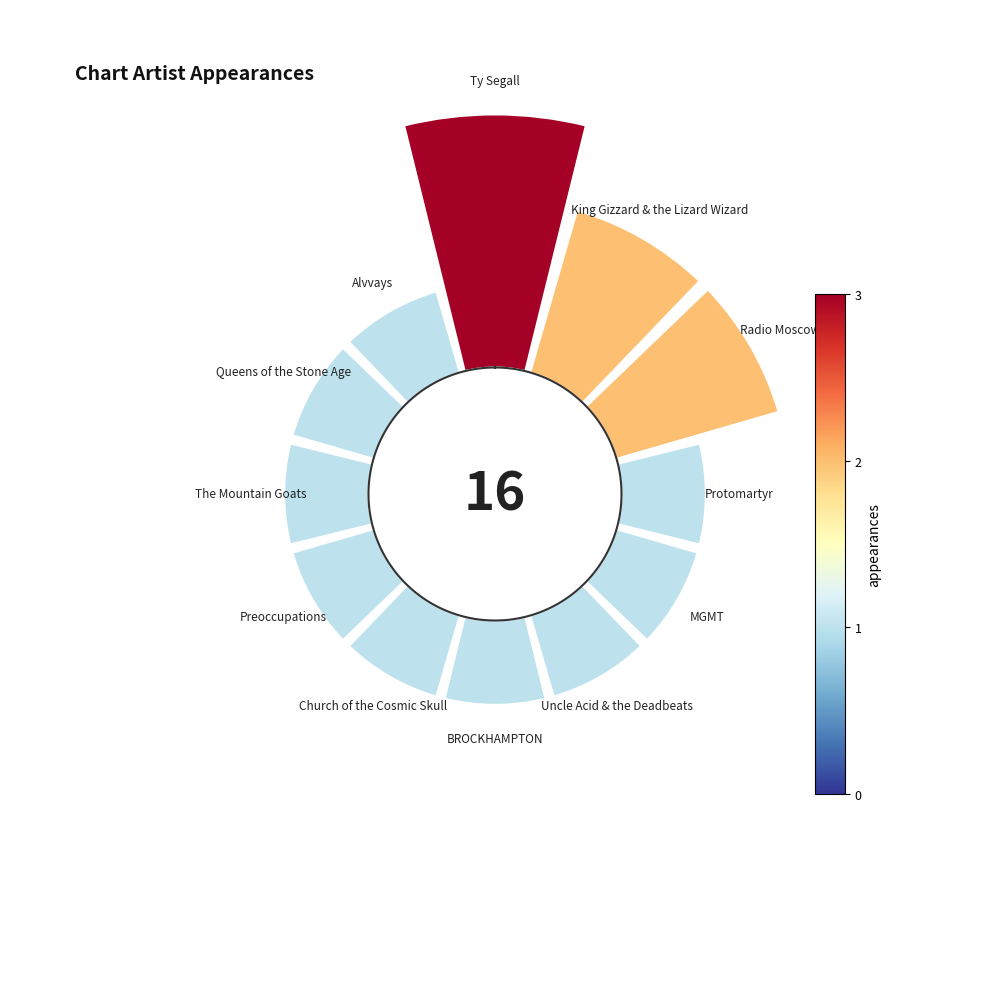

Count the number of slices in the pie.

12